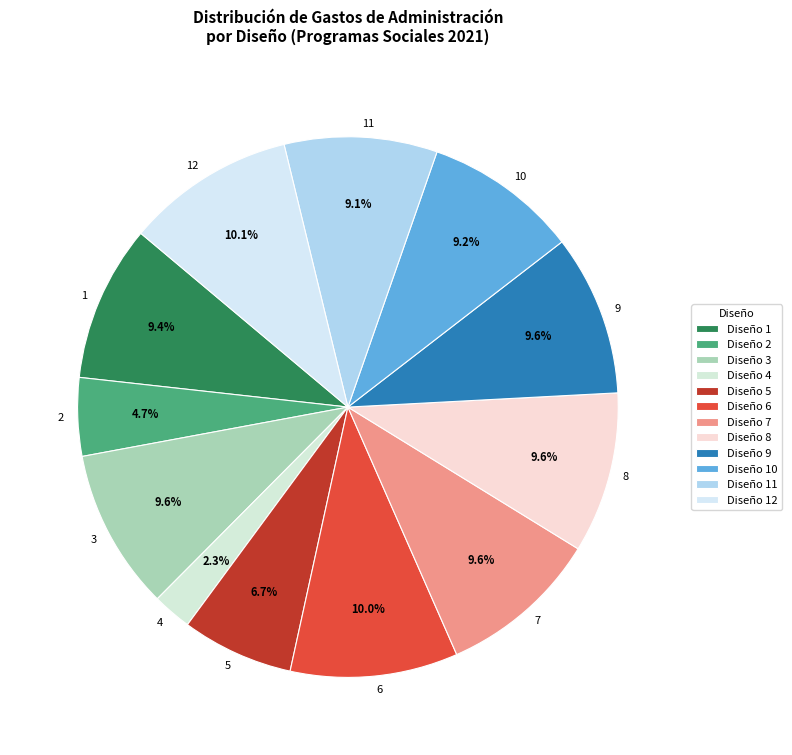

Is 11 the majority of the pie?

No